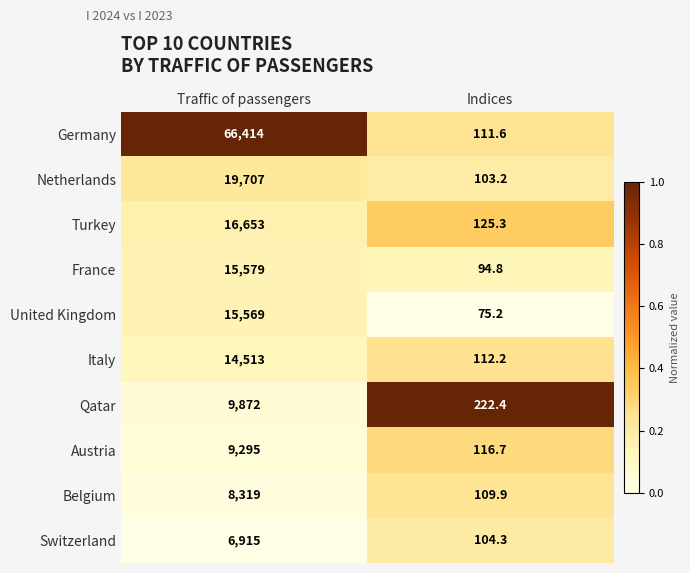

Reading left to right, transcribe all the data shown in this chart.

Germany: 66414.0	111.6
Netherlands: 19707.0	103.2
Turkey: 16653.0	125.3
France: 15579.0	94.8
United Kingdom: 15569.0	75.2
Italy: 14513.0	112.2
Qatar: 9872.0	222.4
Austria: 9295.0	116.7
Belgium: 8319.0	109.9
Switzerland: 6915.0	104.3